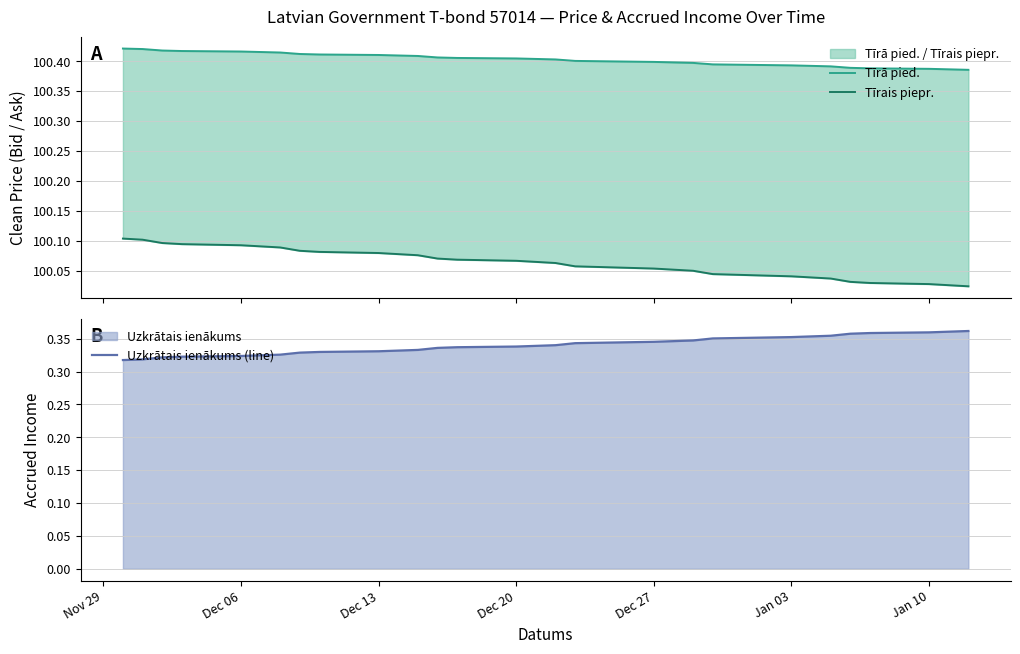

True or false: Tīrā pied. has more than 2 points higher than both neighbors.

False